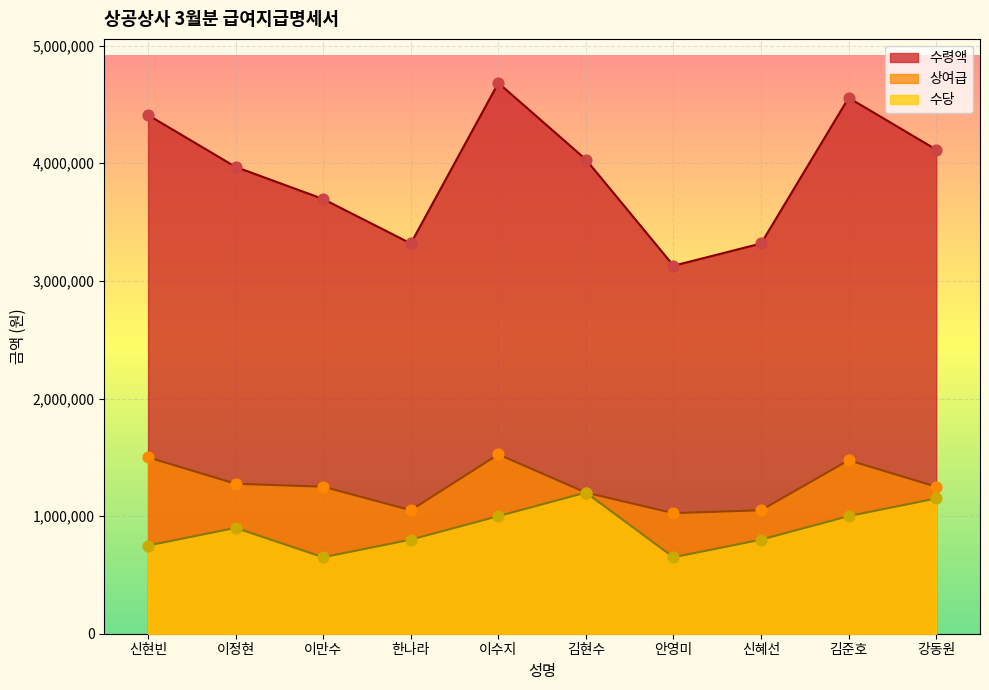

Which series contains the lowest Y value?

수당